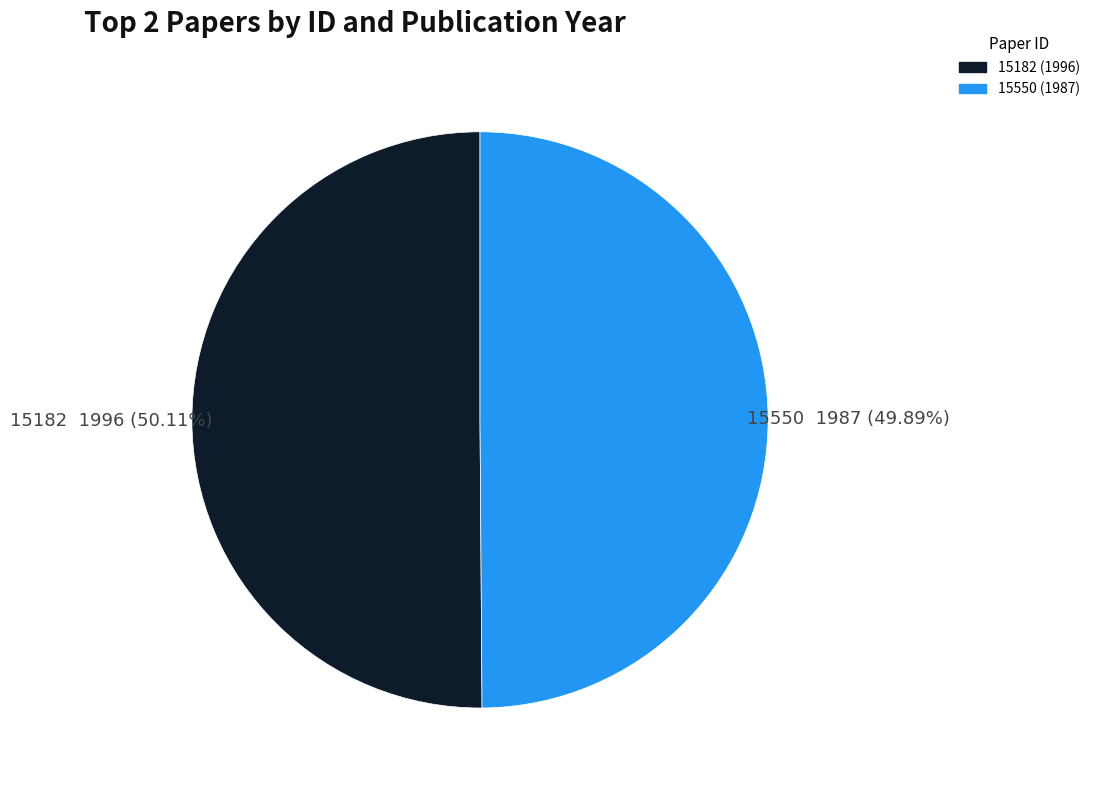

Does any single category account for the majority?

Yes